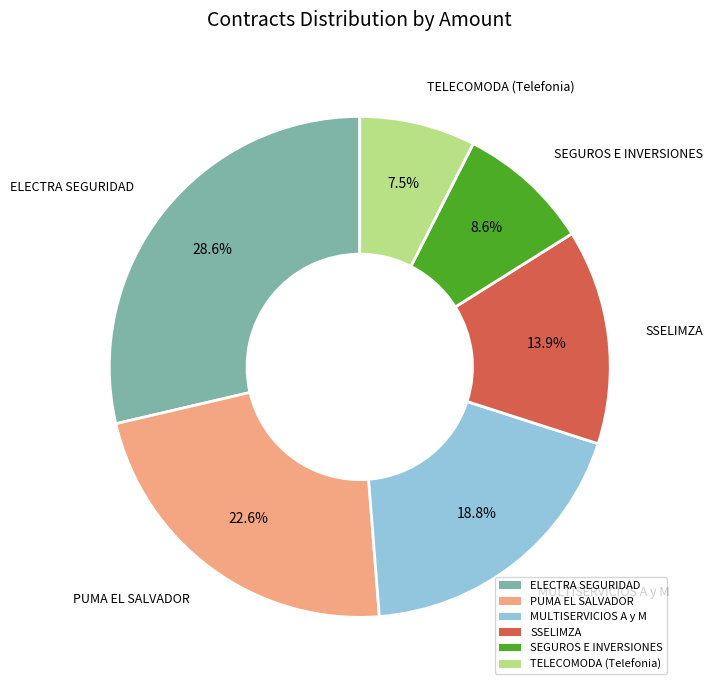

Which category has the smallest portion of the pie?

TELECOMODA (Telefonia)